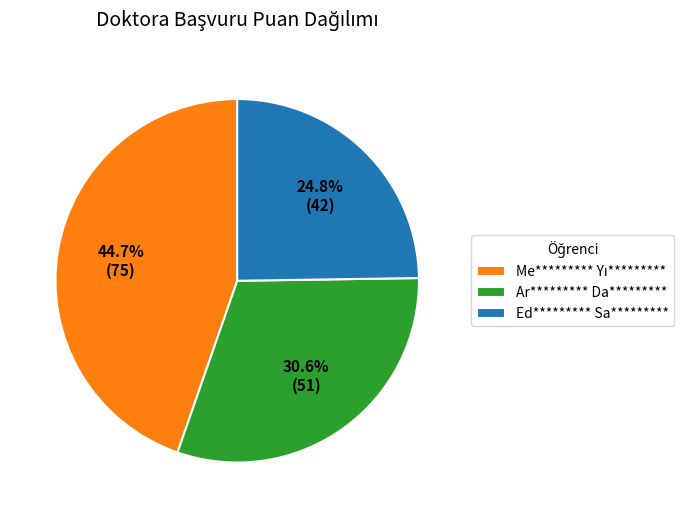

To the nearest percent, what is the difference between the largest and smallest slice percentages?

20%